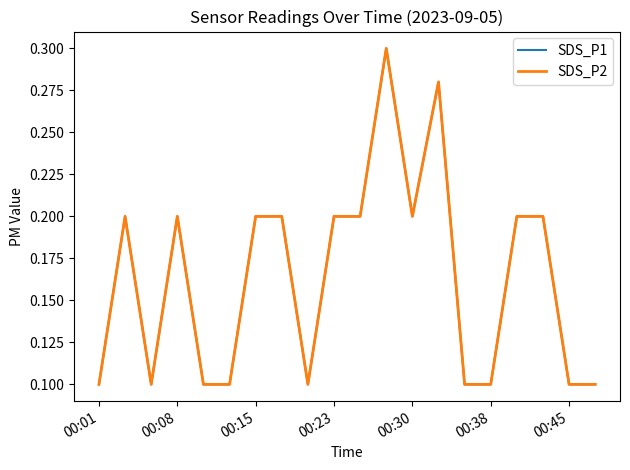

Is this an area chart (filled region under the line)?

No